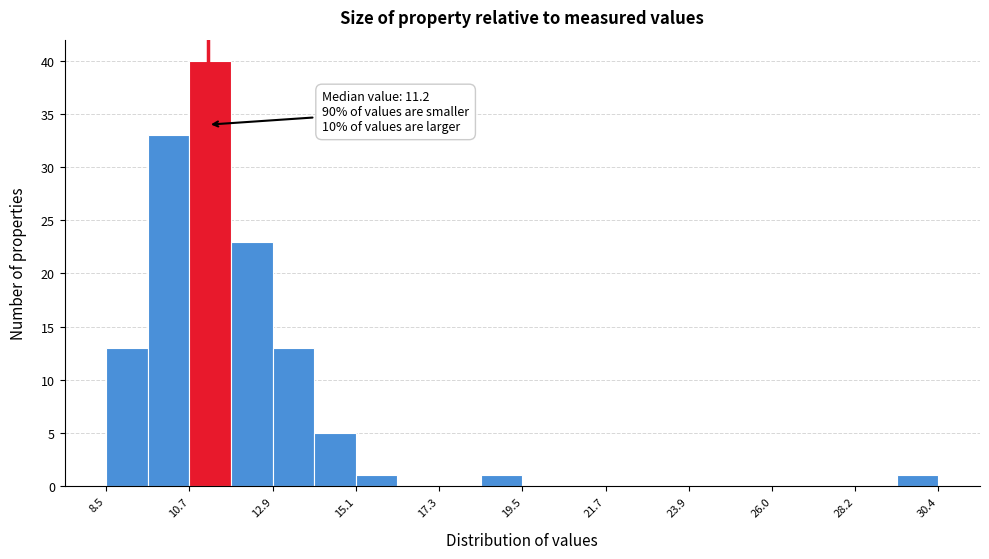

Around what value on the x-axis is the tallest bar? Give the approximate position of its centre, as read against the axis.

11.5